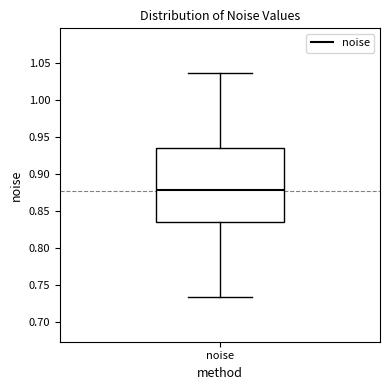

Where is the upper edge of the box for noise on the y-axis? The values are not printed on the chart, so give them approximately, as read against the axis.

0.935